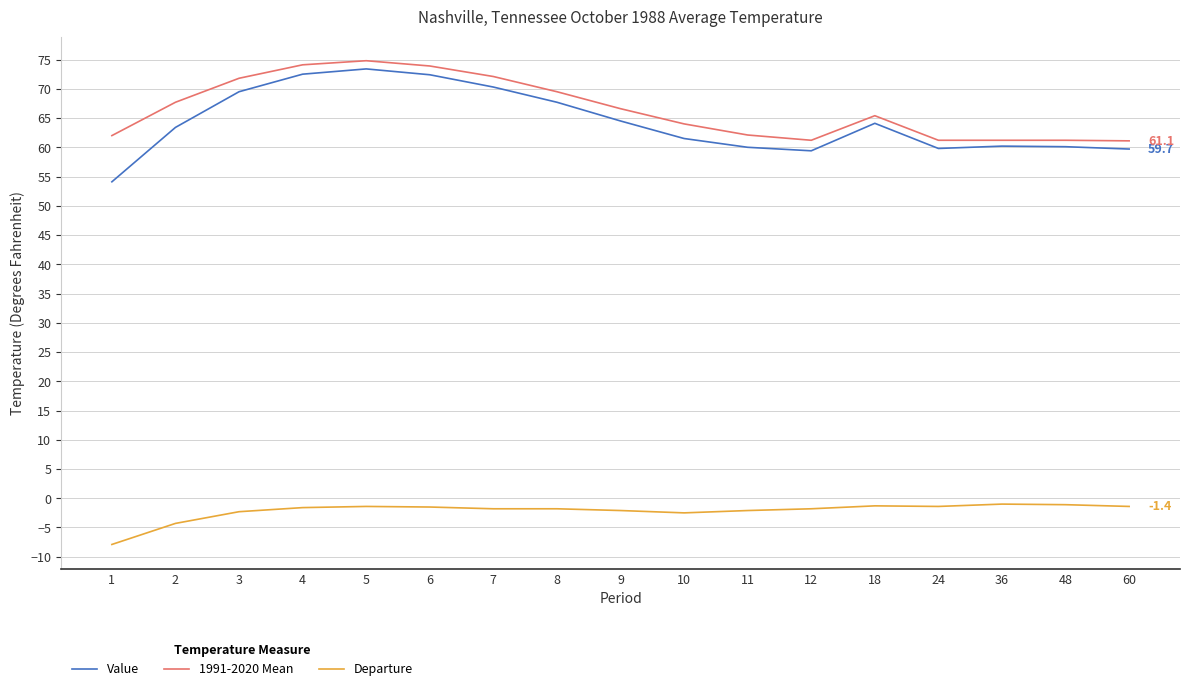

What is the total value across all series at 2?

126.8